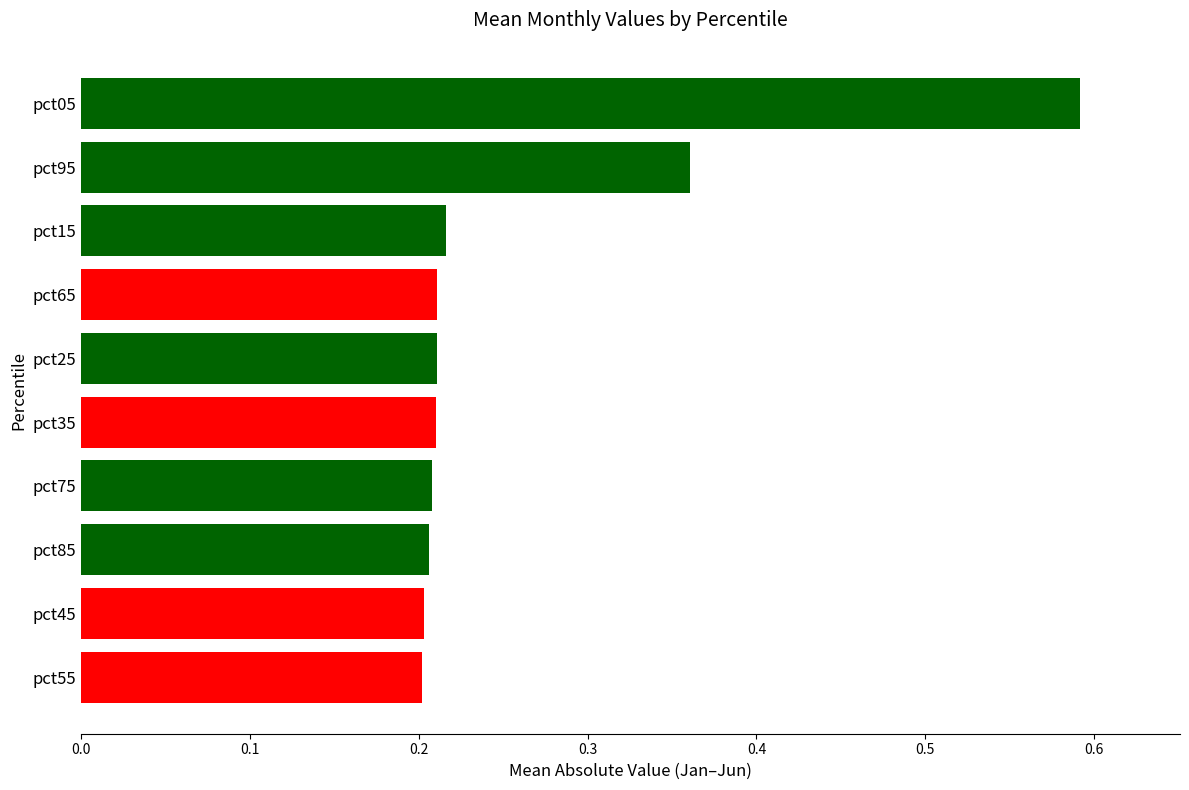

What is the label of the 7th bar from the bottom?

pct65